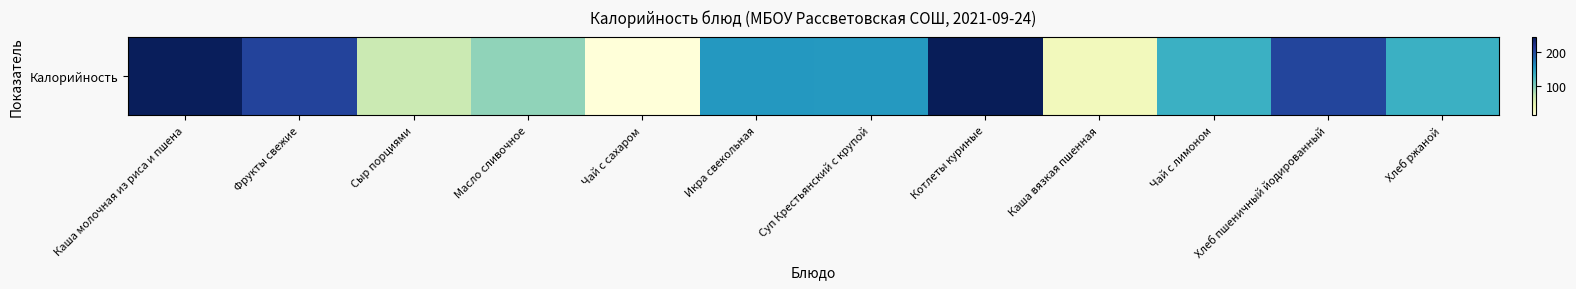

Reading left to right, extract all data points from this chart.

241.6	203.6	68.3	93.5	14.0	151.8	151.0	243.8	35.5	132.8	202.7	132.8